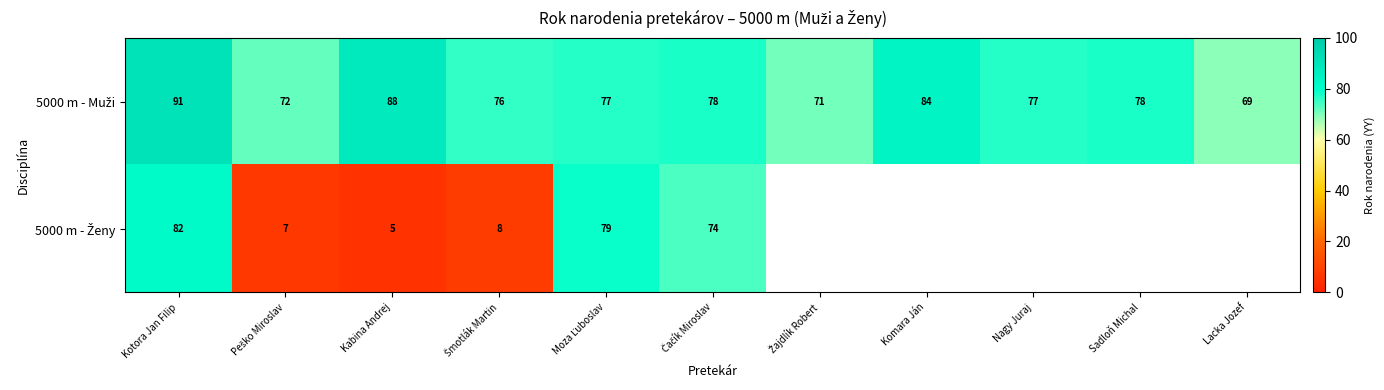

Between Moza Ľuboslav and Nagy Juraj, which is larger?

Moza Ľuboslav